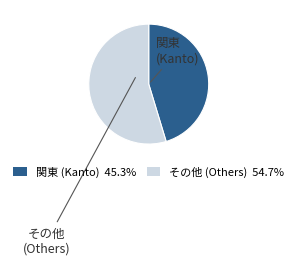

Is there a majority slice in this chart?

Yes